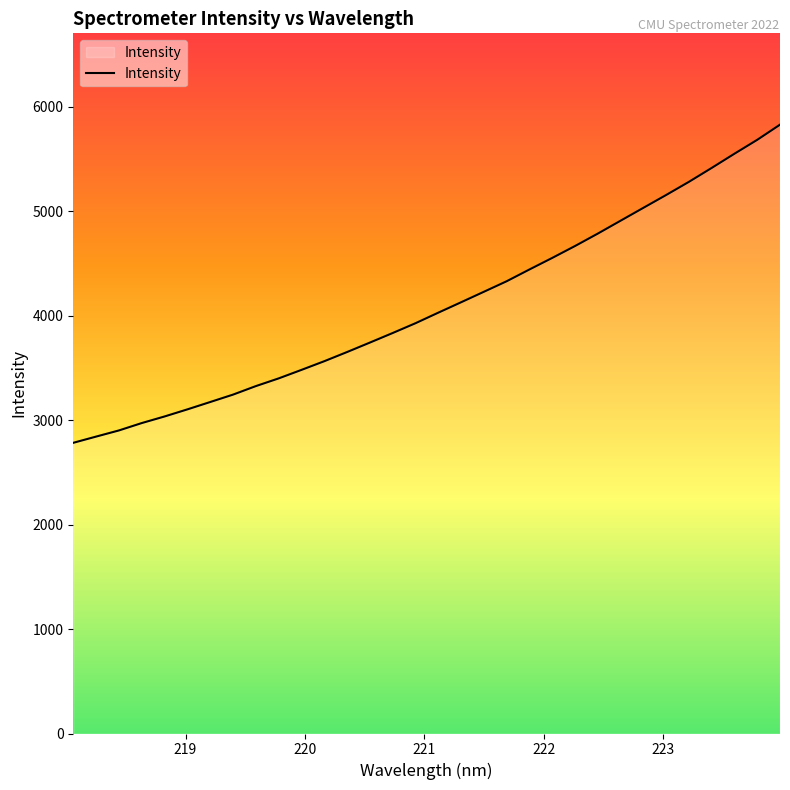

Does the chart display data point markers on the line(s)?

No